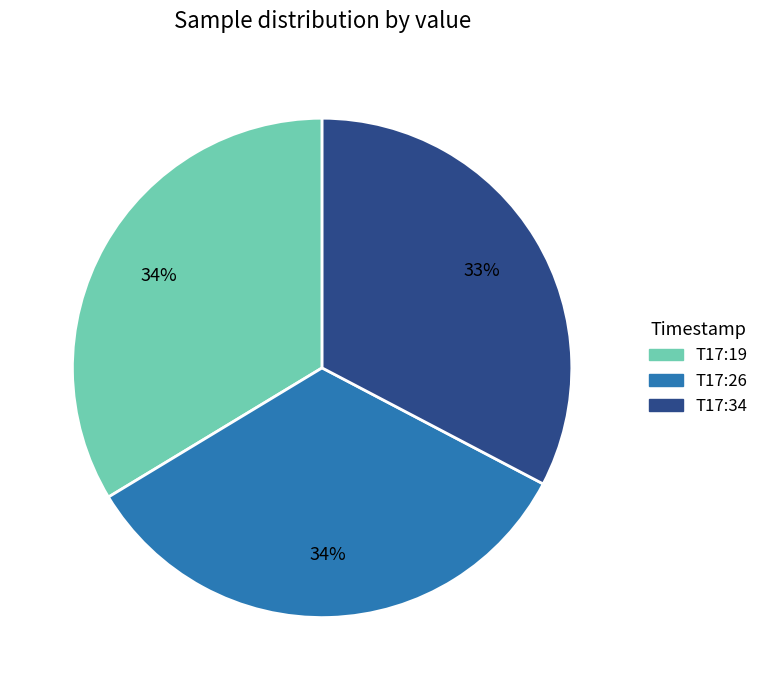

Does any single category account for the majority?

No